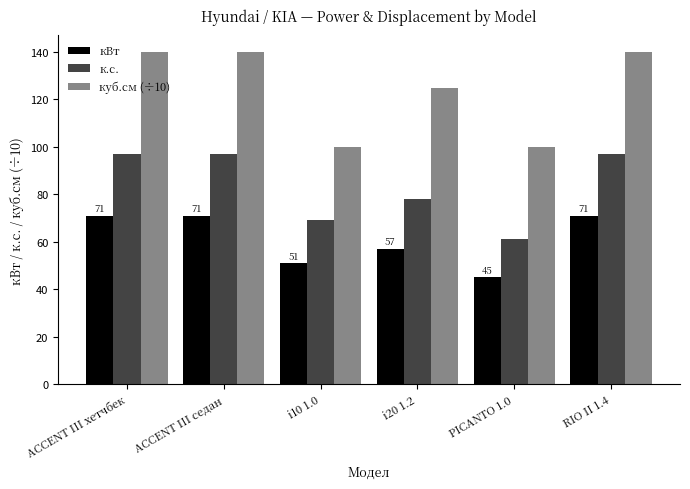

How many groups of bars are there?

6